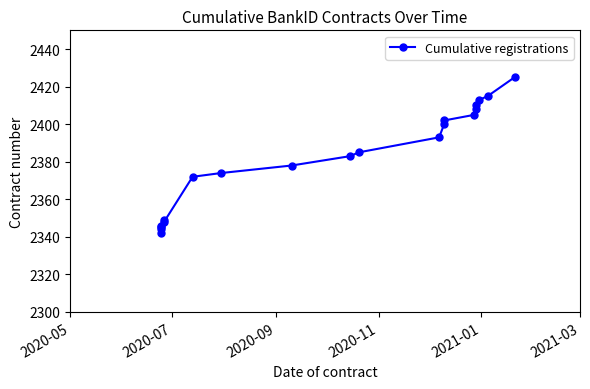

How many values exceed 2385?

9